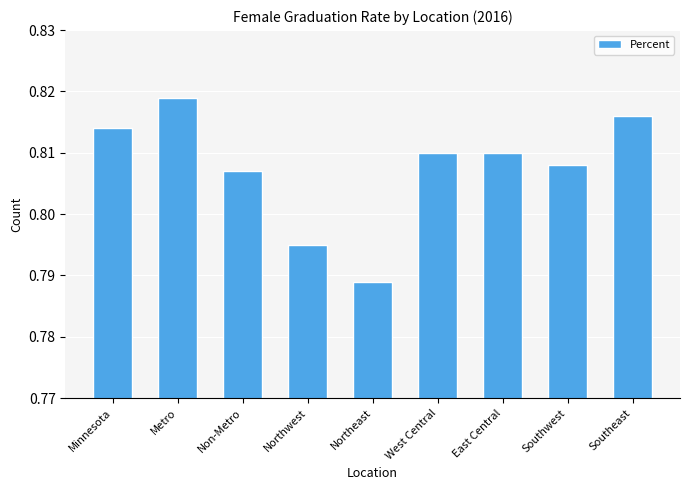

The value at Southeast is 1.1. True or false?

False